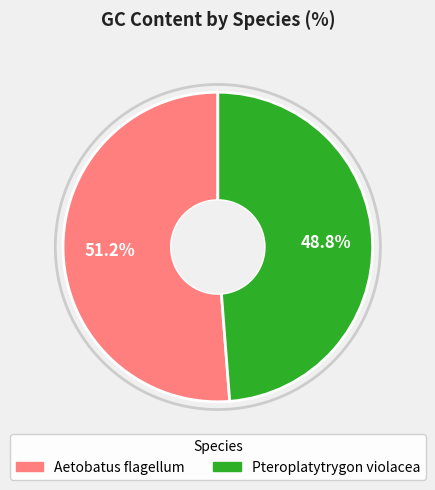

To the nearest percent, what portion does Pteroplatytrygon violacea represent?

49%